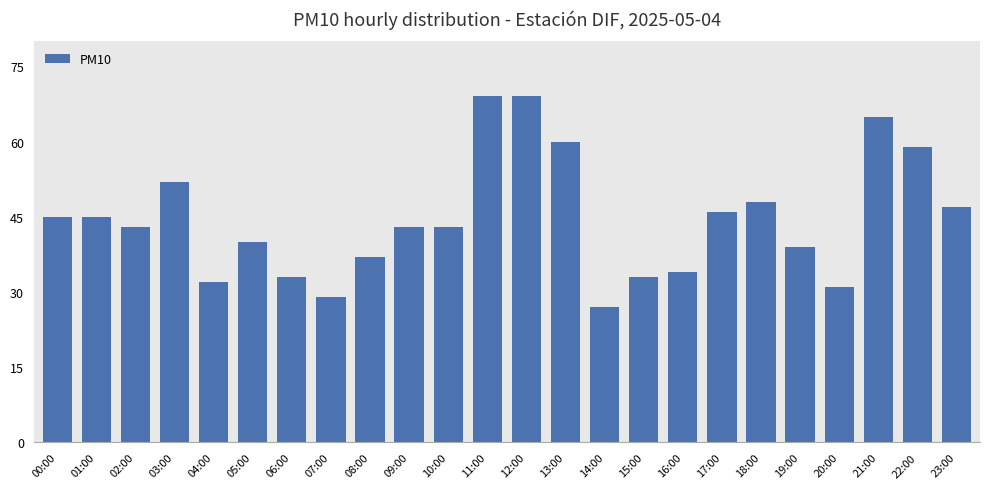

Count the number of categories in the chart.

24